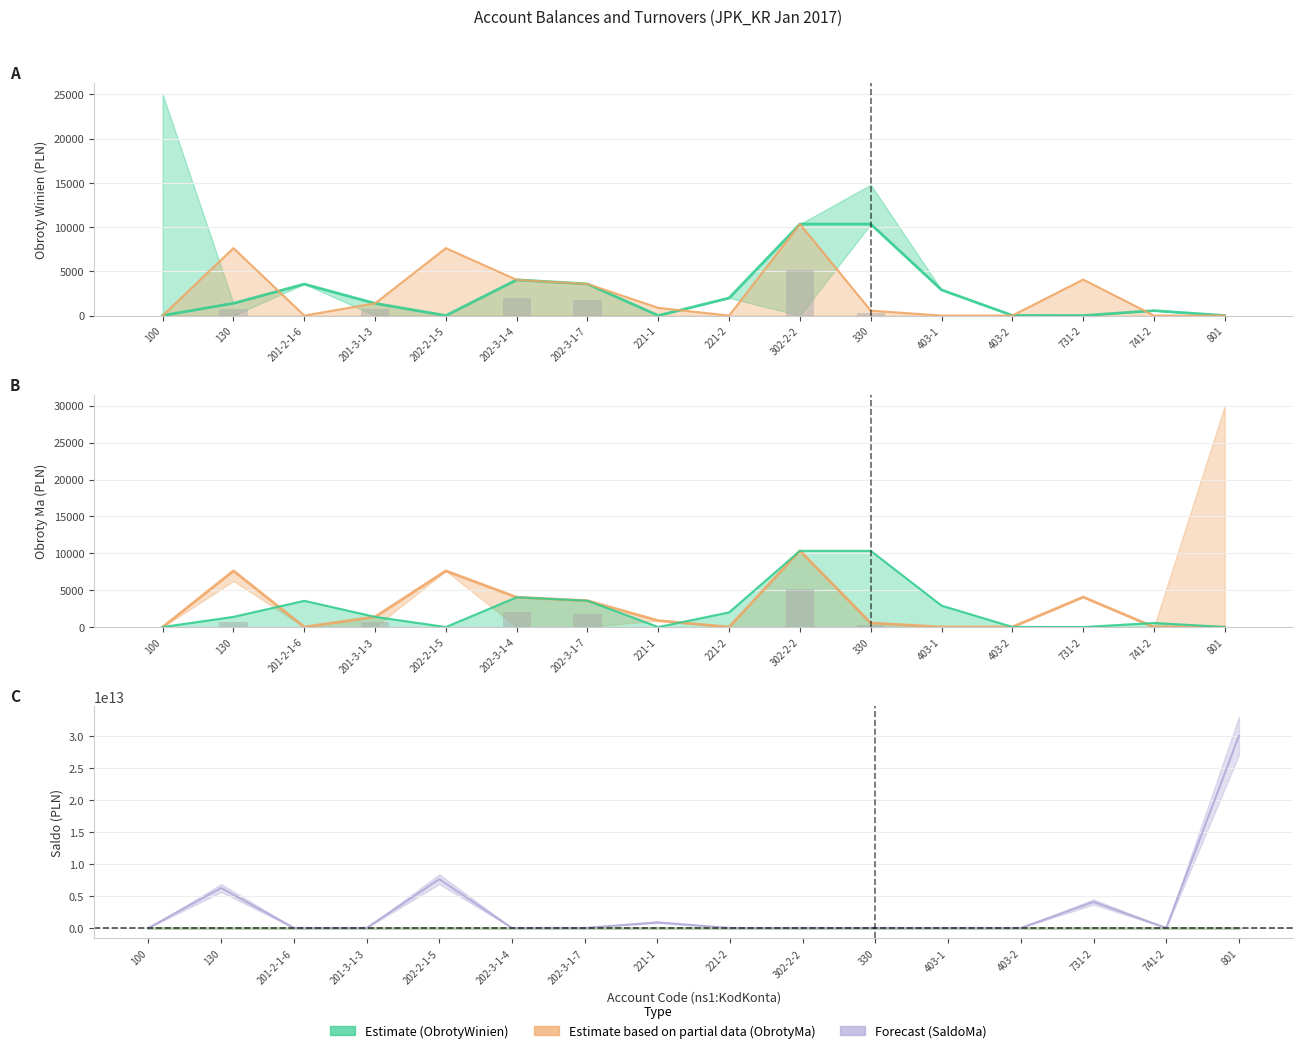

Which series has the largest range (max minus min)?

ns1:SaldoMa